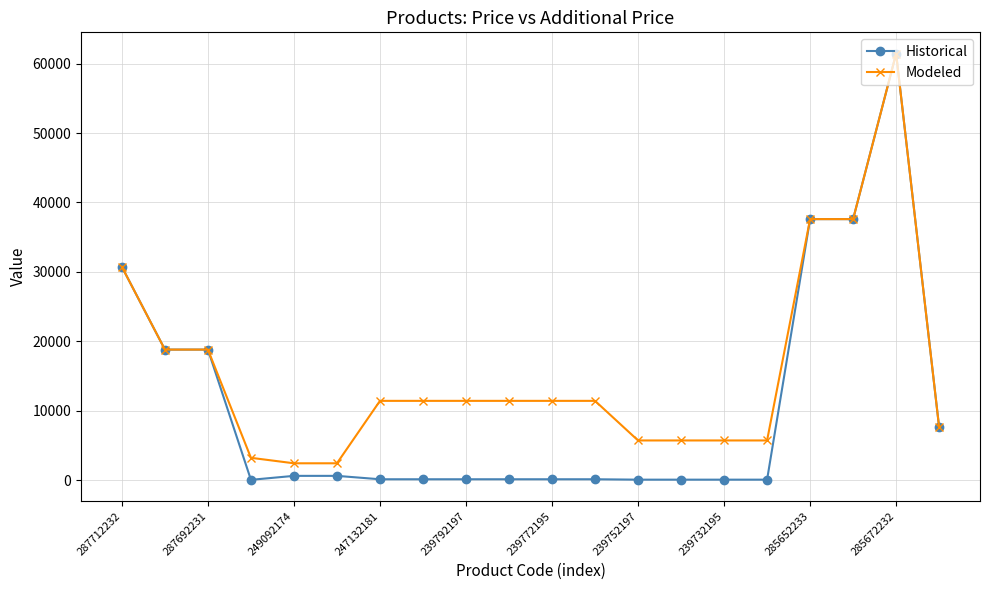

List the series in order of their overall mean, highest first.

Modeled, Historical